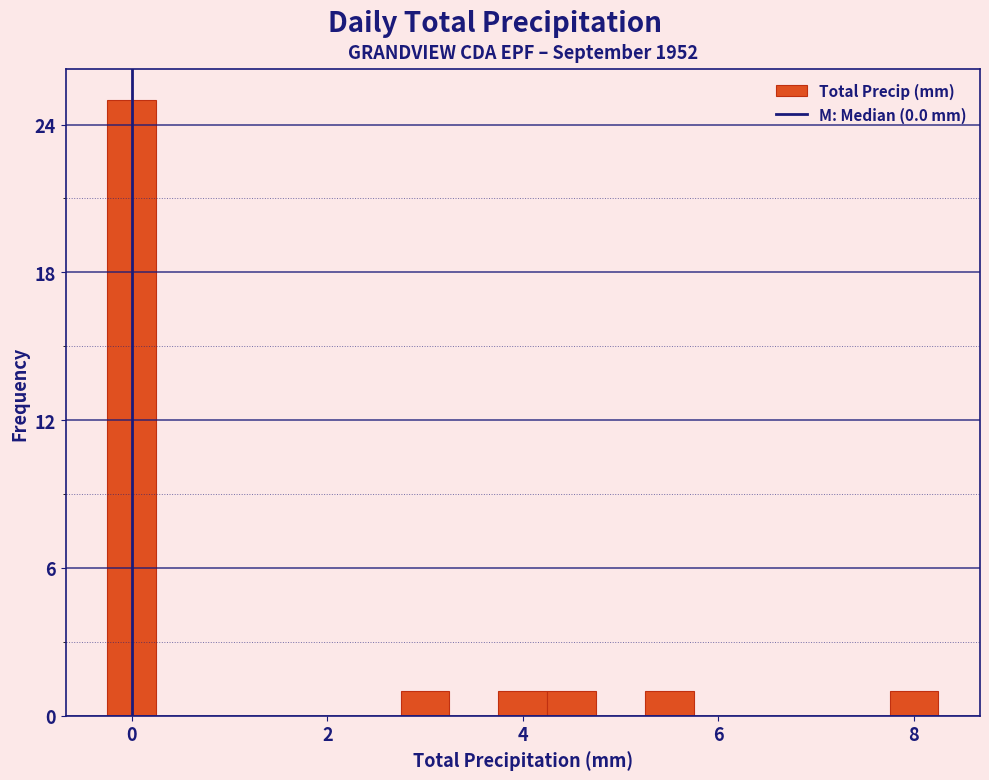

Around what value on the x-axis is the tallest bar? Give the approximate position of its centre, as read against the axis.

0.0